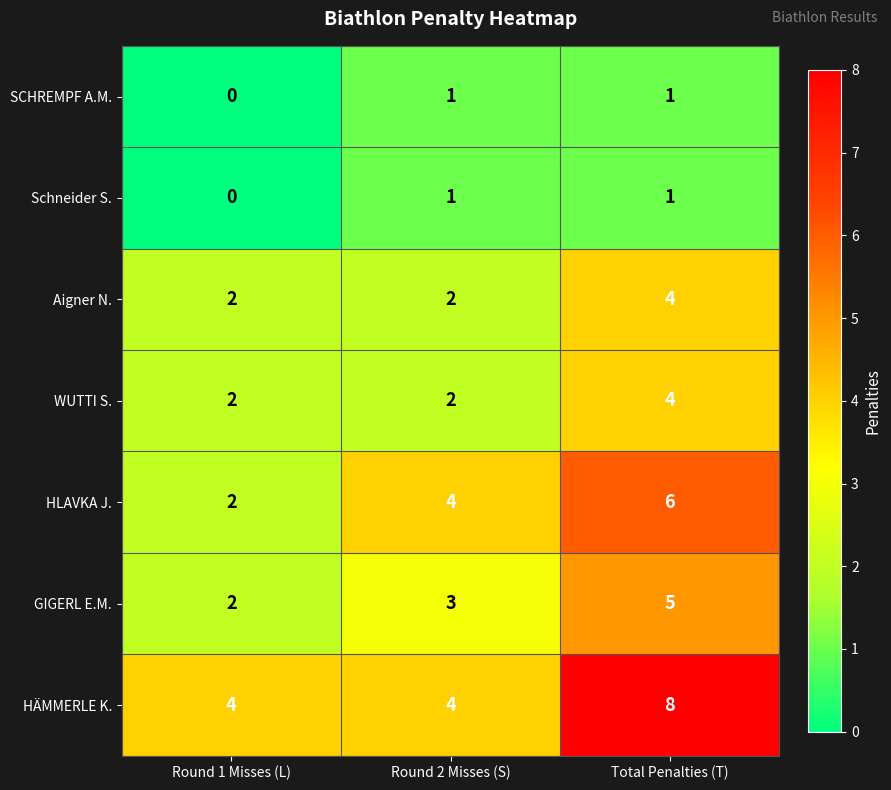

What is the difference between the highest and lowest values at Total Penalties (T)?

7